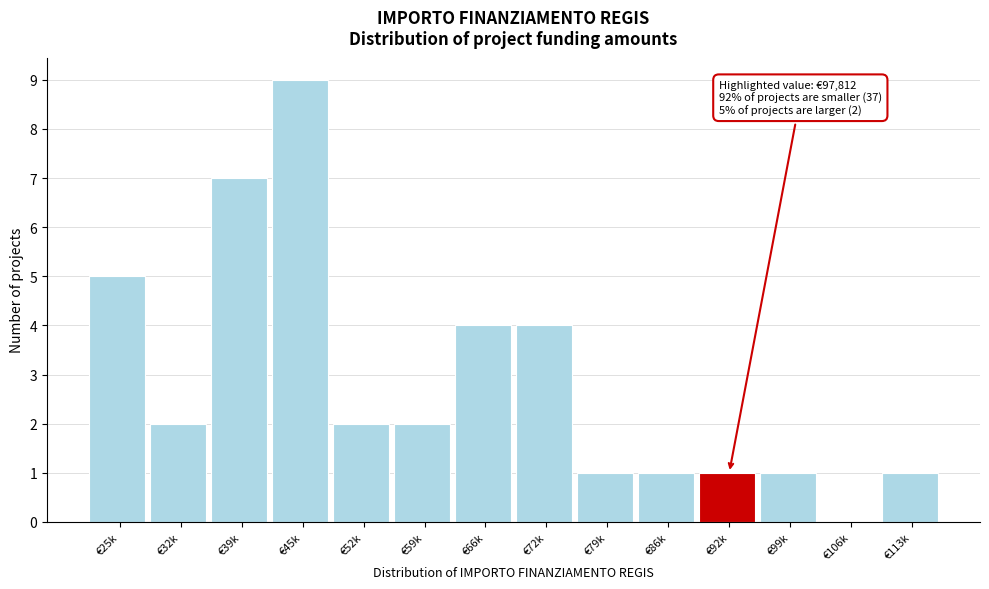

Reading left to right, list all the values displayed in this chart.

€25k=5	€32k=2	€39k=7	€45k=9	€52k=2	€59k=2	€66k=4	€72k=4	€79k=1	€86k=1	€92k=1	€99k=1	€106k=0	€113k=1